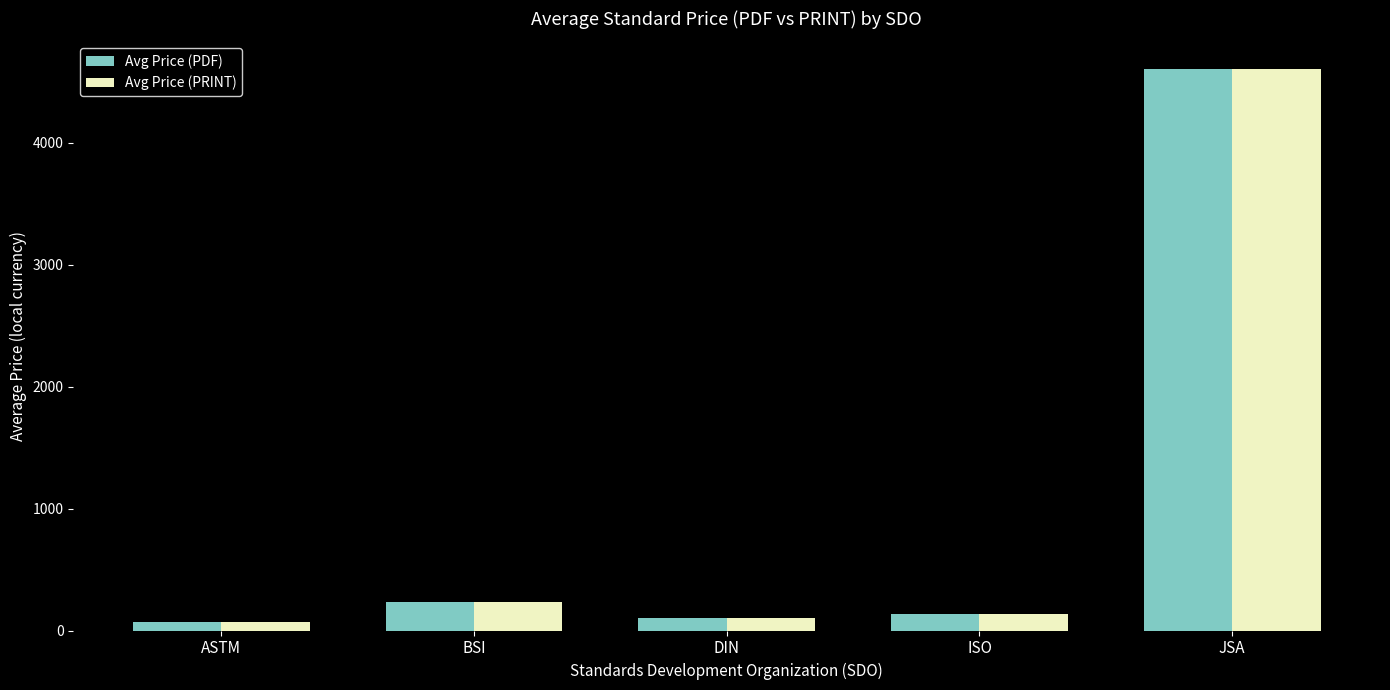

How many bars are there in total?

10